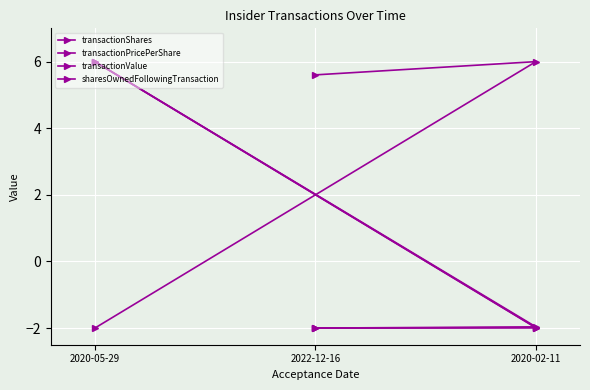

List the labels in order of transactionPricePerShare value, smallest first.

2020-05-29, 2022-12-16, 2020-02-11